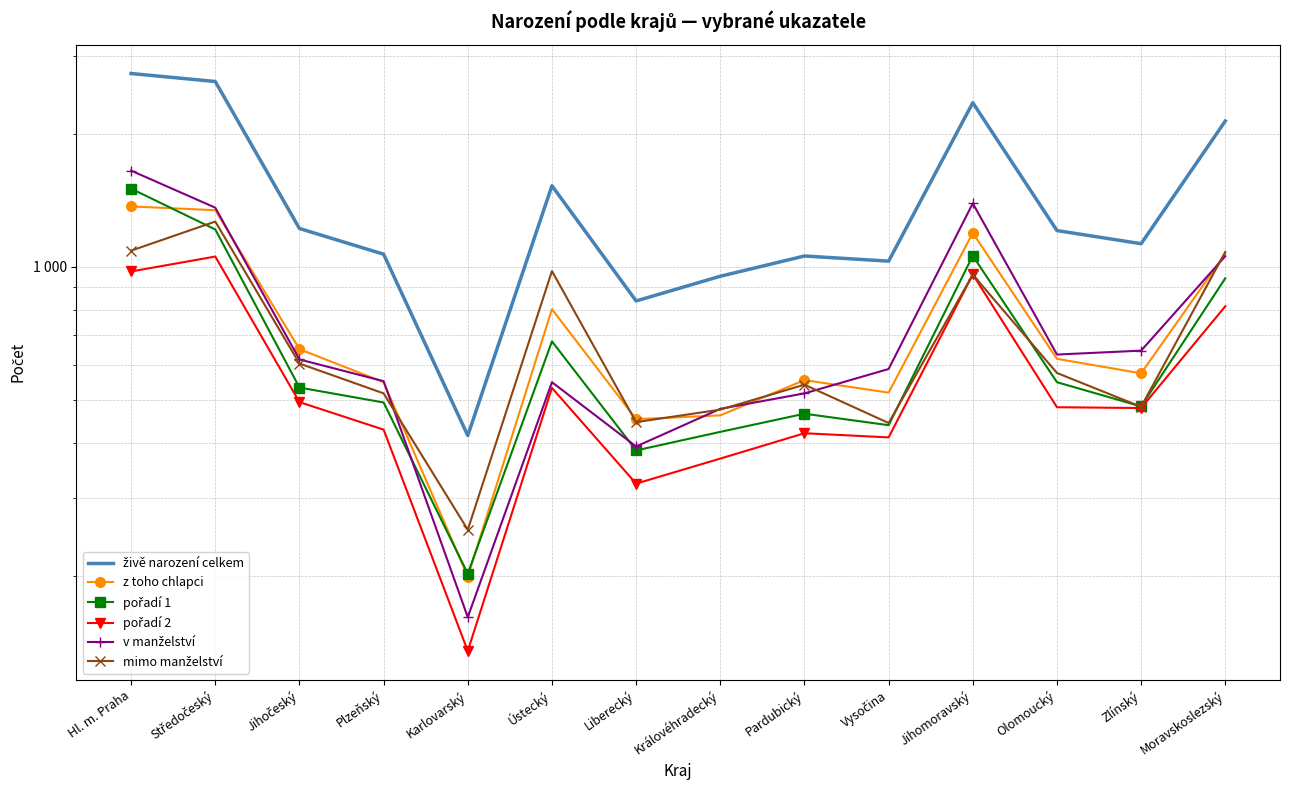

At Středočeský, list the series in order from smallest to largest.

pořadí 2, pořadí 1, mimo manželství, z toho chlapci, v manželství, živě narození celkem